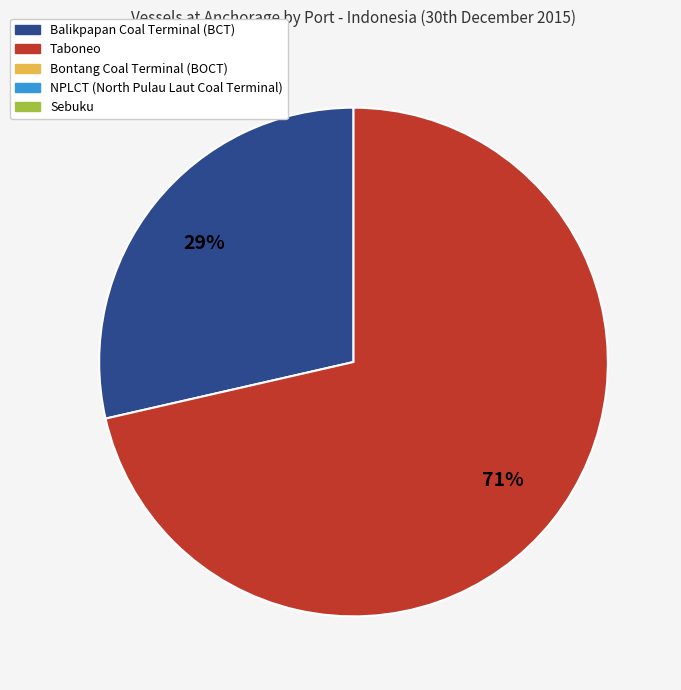

To the nearest percent, what is the average slice percentage?

50%